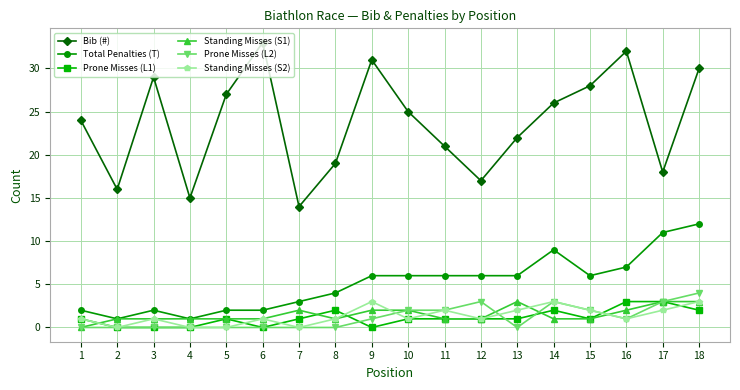

What is the sum of the Prone Misses (L1) values at 16 and 5?

4